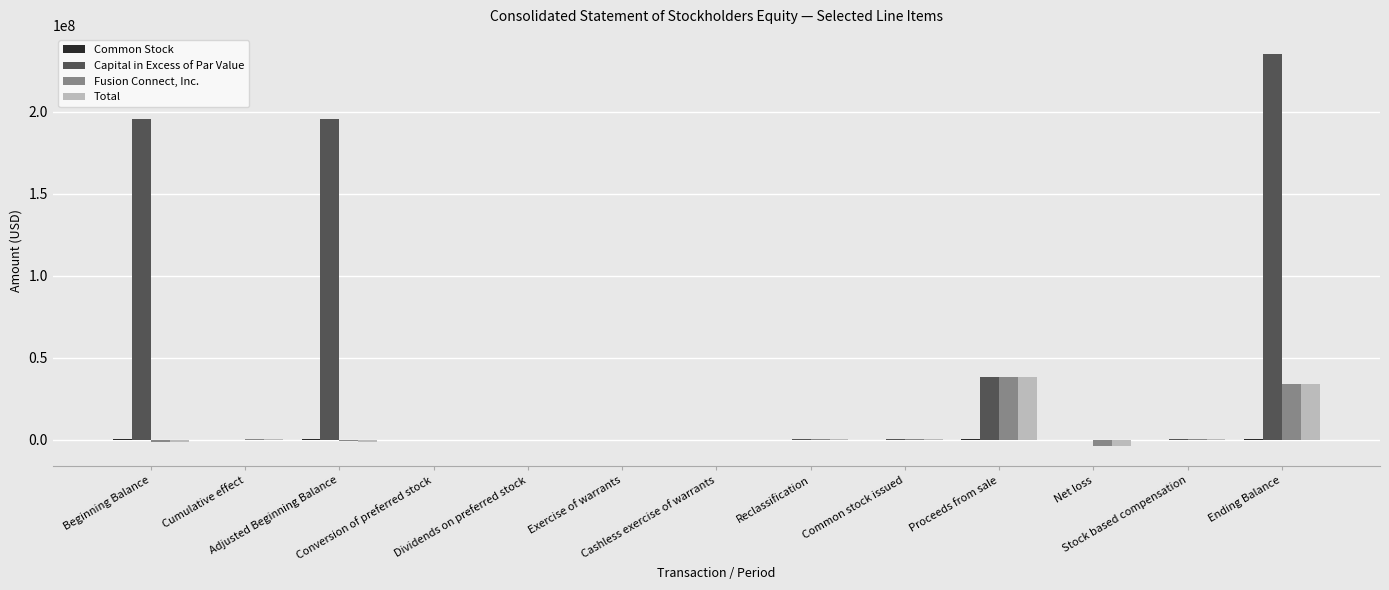

What is the sum of all Fusion Connect, Inc. values?

66807472